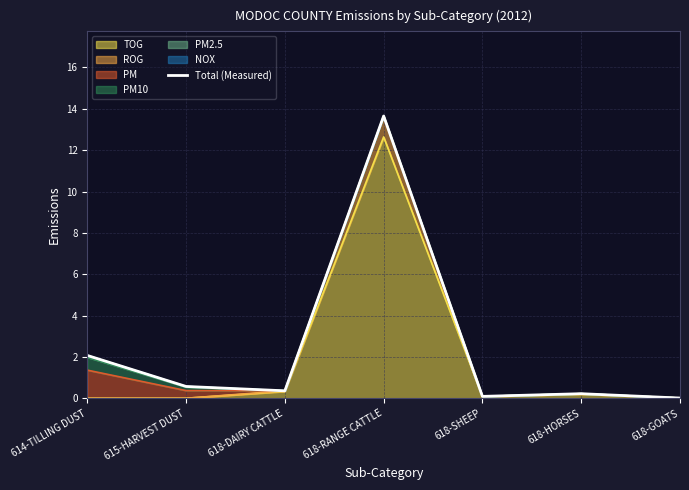

At which category does the chart reach its peak across all series?

618-RANGE CATTLE